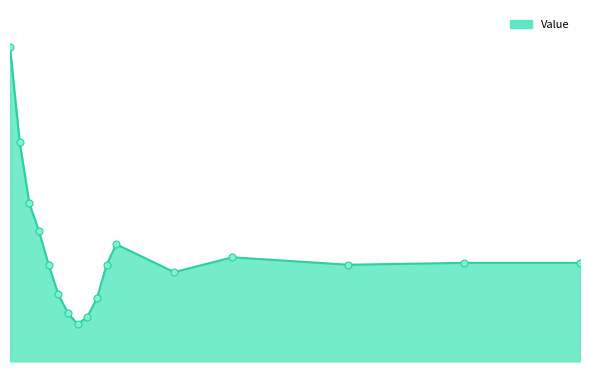

What is the sum of all values?

917.1